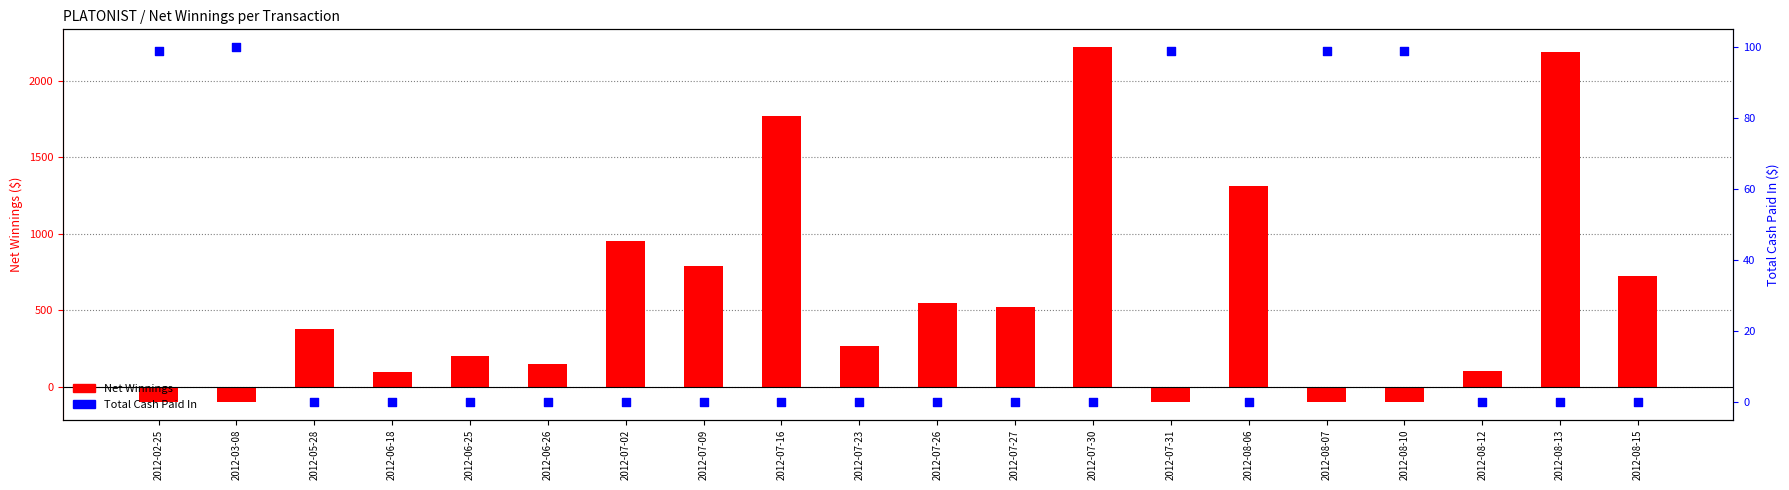

Which series reaches the minimum Y coordinate?

Net Winnings